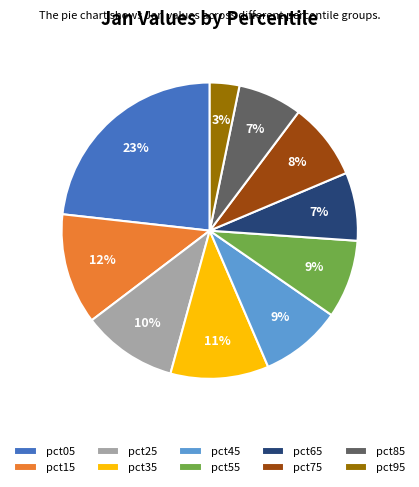

To the nearest percent, what is the average slice percentage?

10%